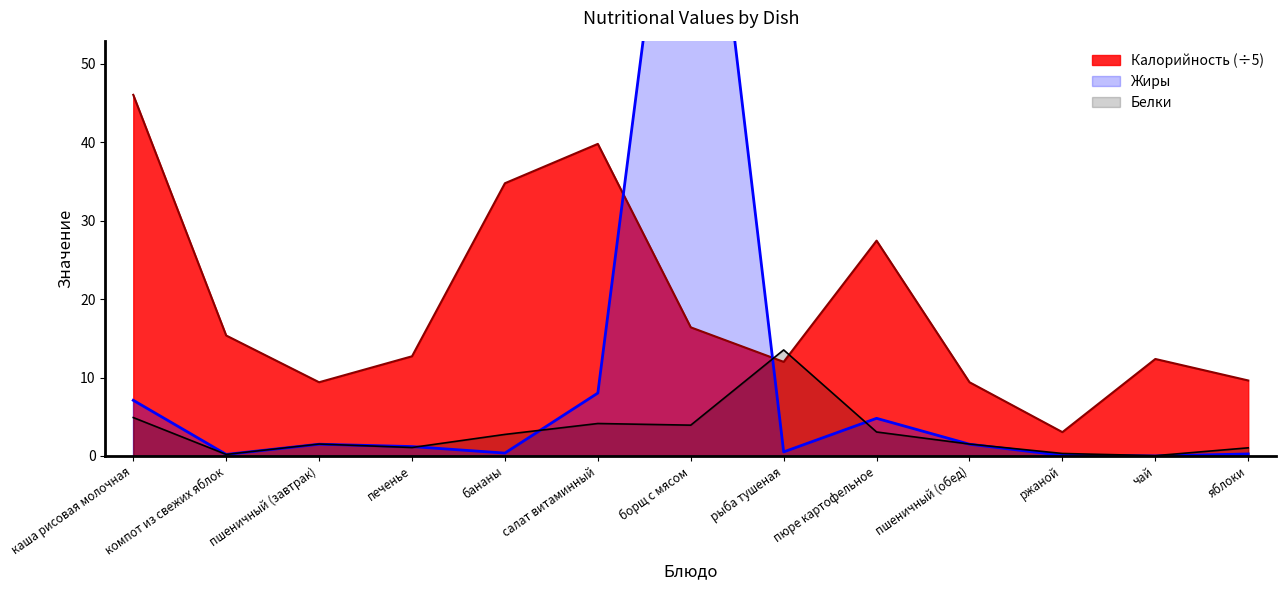

What is the value of the Калорийность point at the 8th from the left?

12.0